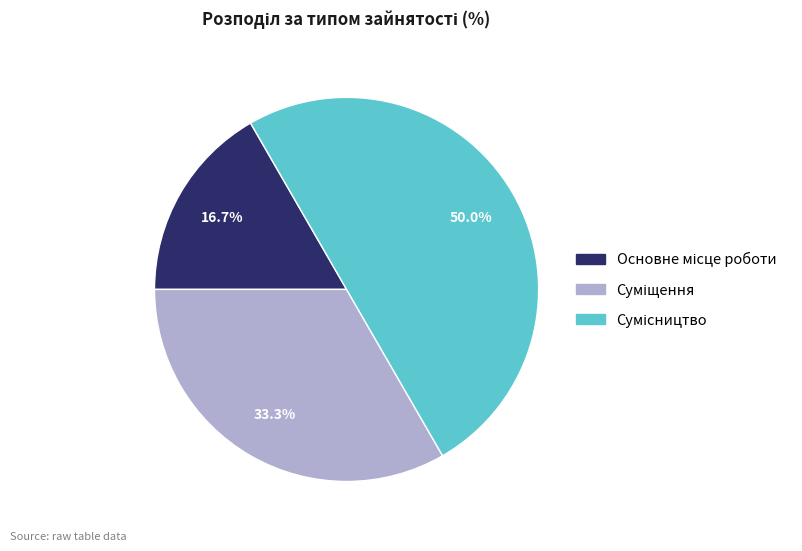

To the nearest percent, what is the average slice percentage?

33%